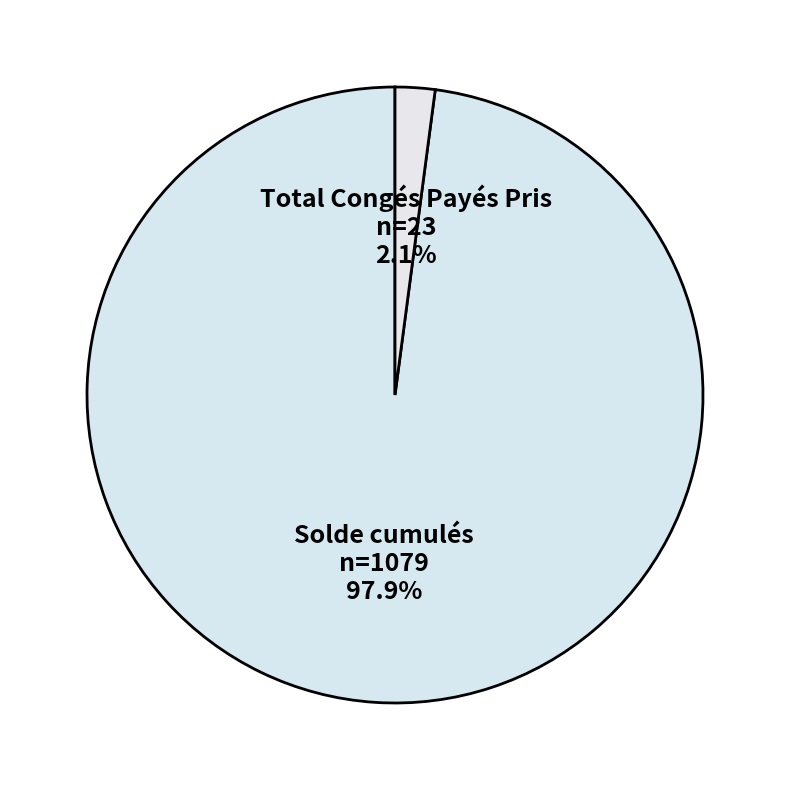

Which slice is the largest?

Solde cumulés